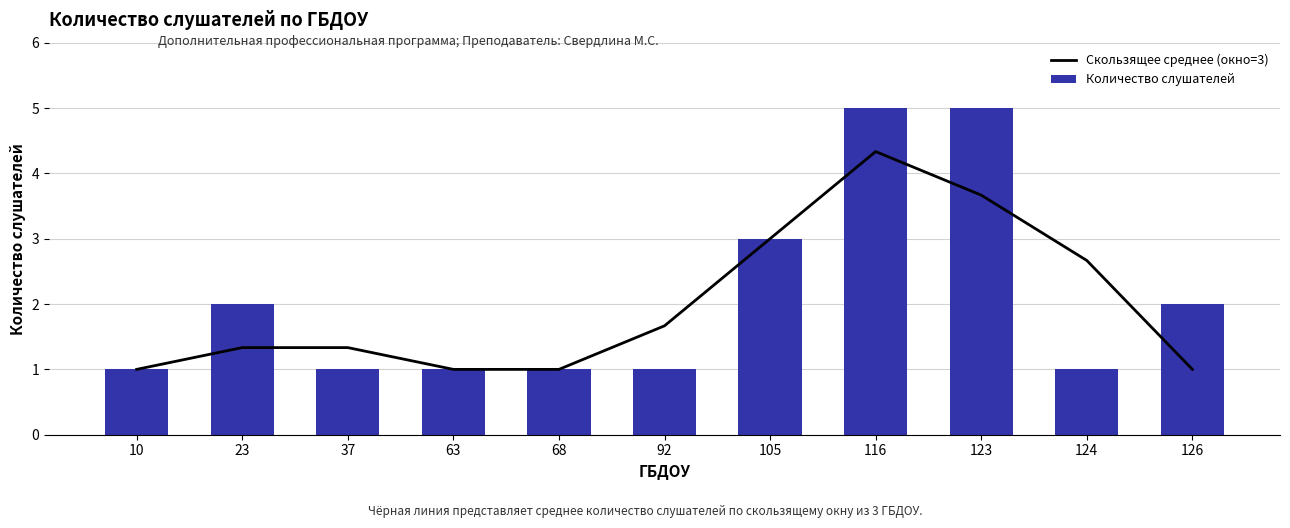

At which label is Количество слушателей closest to 3?

105